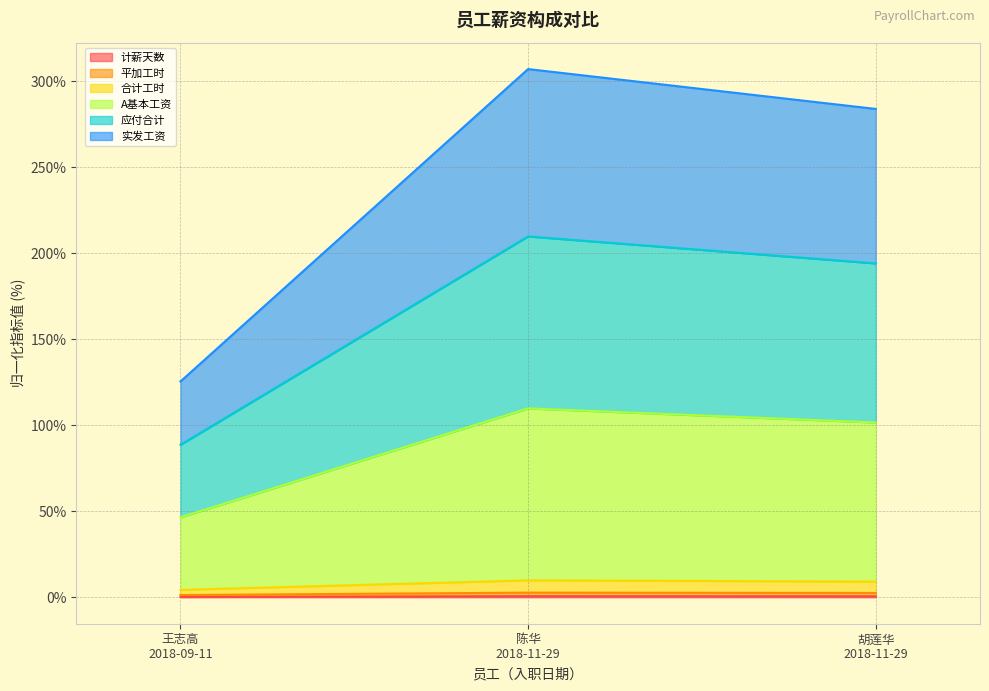

Is it true that A基本工资 equals 154.9 at 陈华
2018-11-29?

False